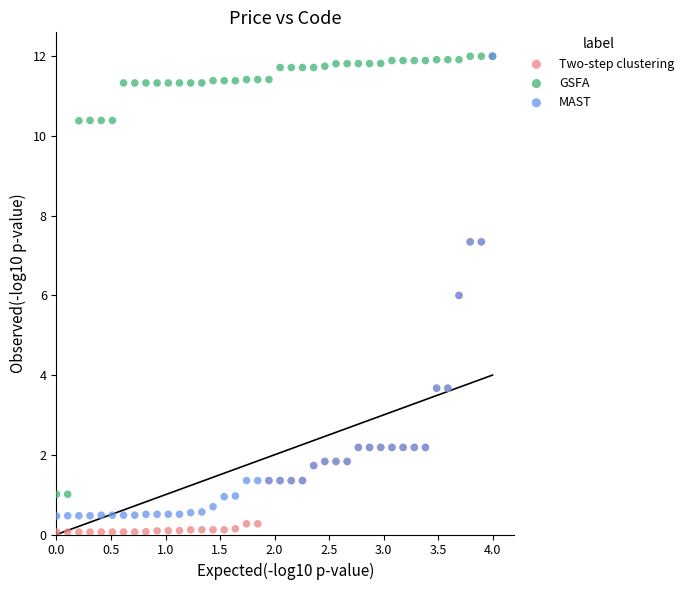

Which series has the widest spread of Y values?

Two-step clustering